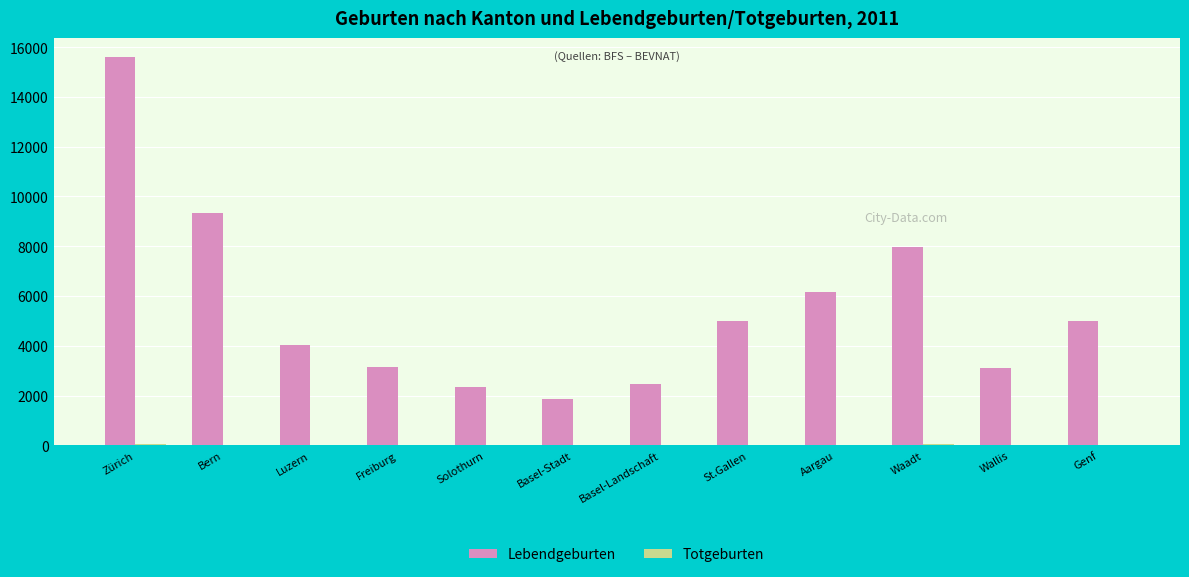

Which category has the highest value in the Lebendgeburten series?

Zürich